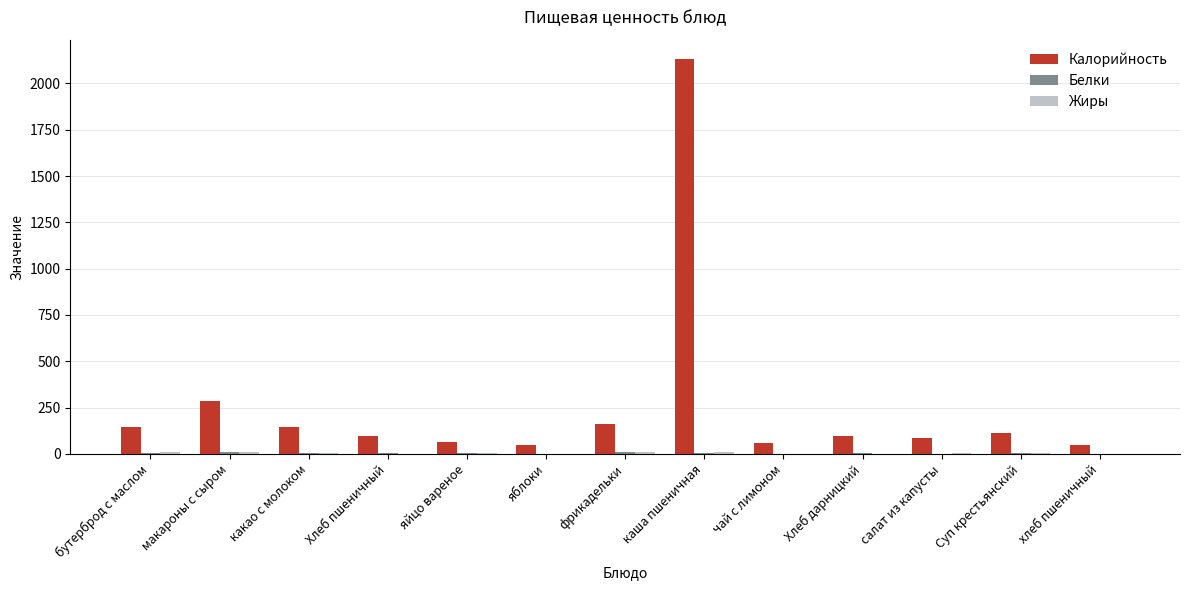

What is the total value across all series at яблоки?

45.8